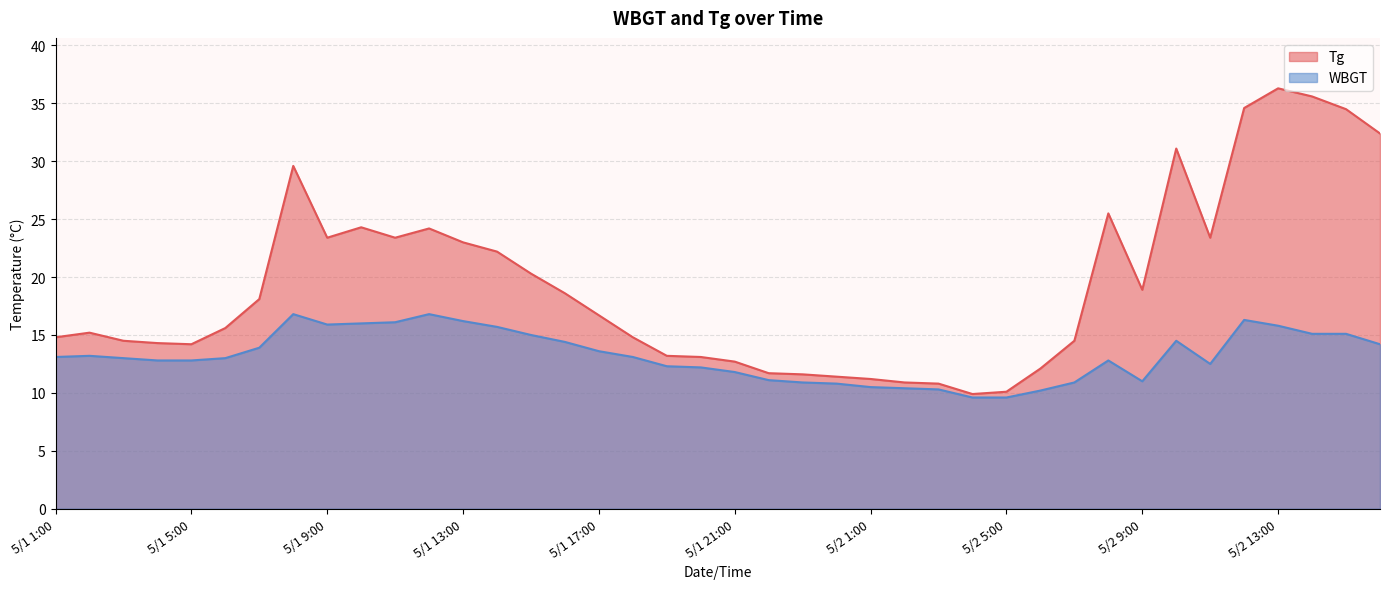

The value of Tg at 5/1 2:00 is 15.2. True or false?

True